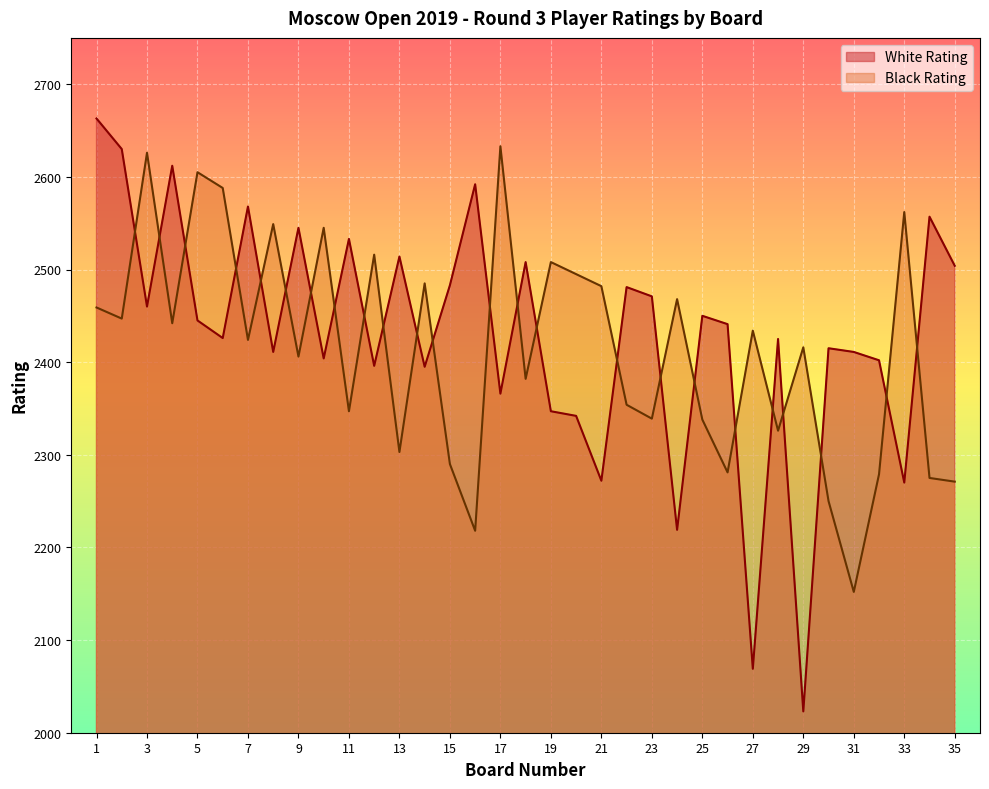

Between 26 and 22, which is larger?

22